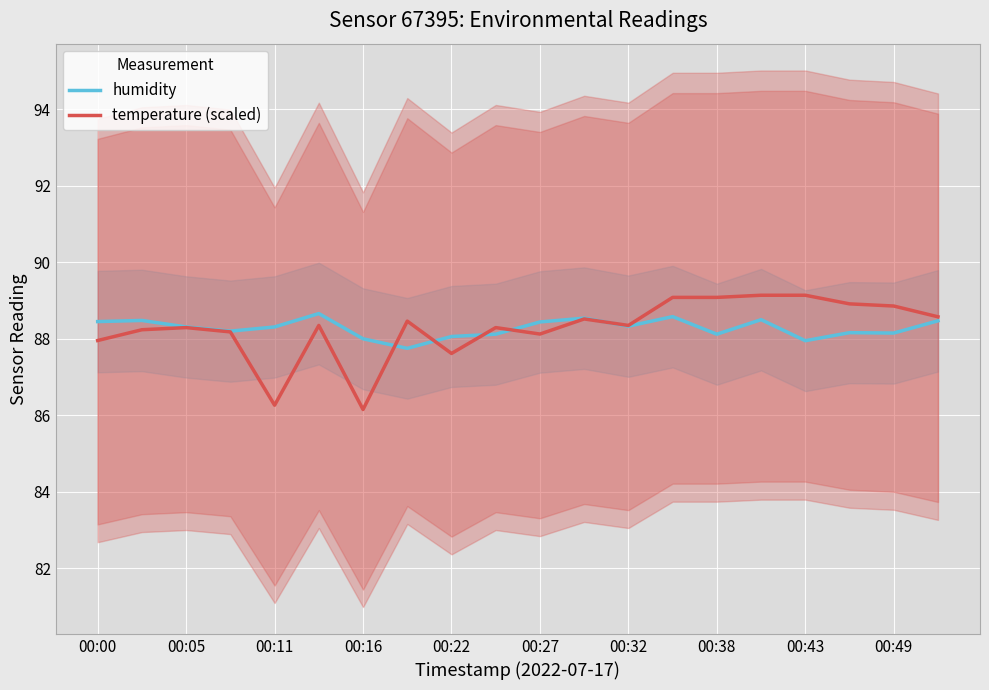

Reading left to right, extract all data points from this chart.

humidity: 88.5	88.5	88.3	88.2	88.3	88.7	88.0	87.8	88.1	88.1	88.4	88.5	88.3	88.6	88.1	88.5	88.0	88.2	88.2	88.5
temperature (scaled): 88.0	88.2	88.3	88.2	86.3	88.3	86.1	88.5	87.6	88.3	88.1	88.5	88.3	89.1	89.1	89.1	89.1	88.9	88.9	88.6